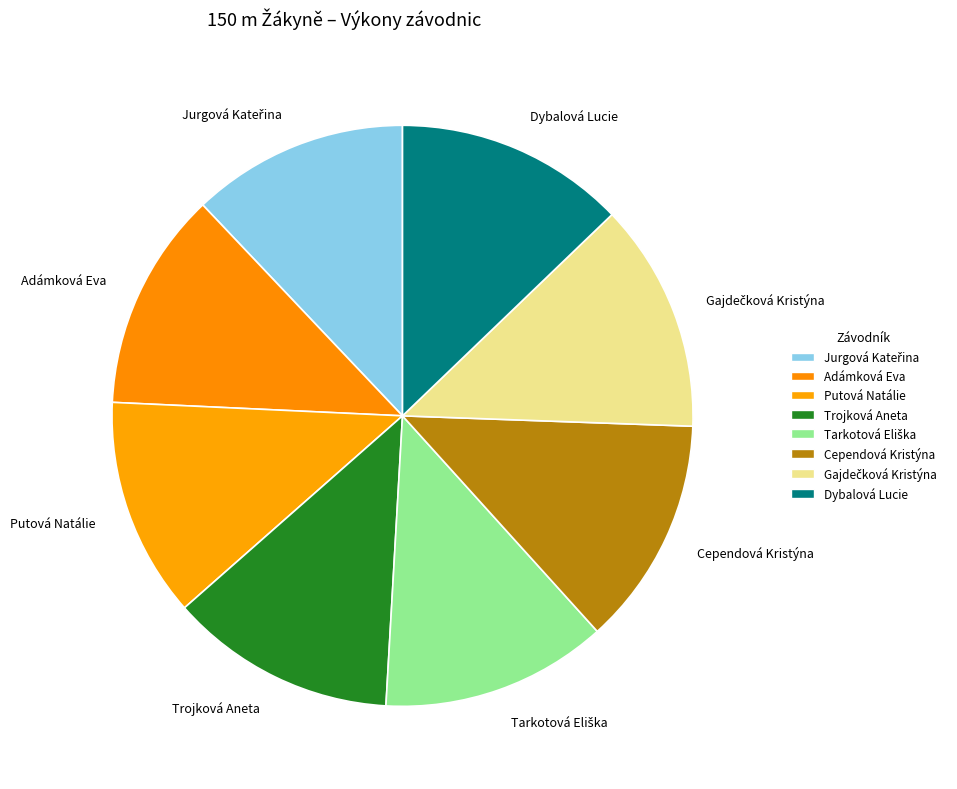

Do Dybalová Lucie and Adámková Eva together represent more than half of the pie?

No